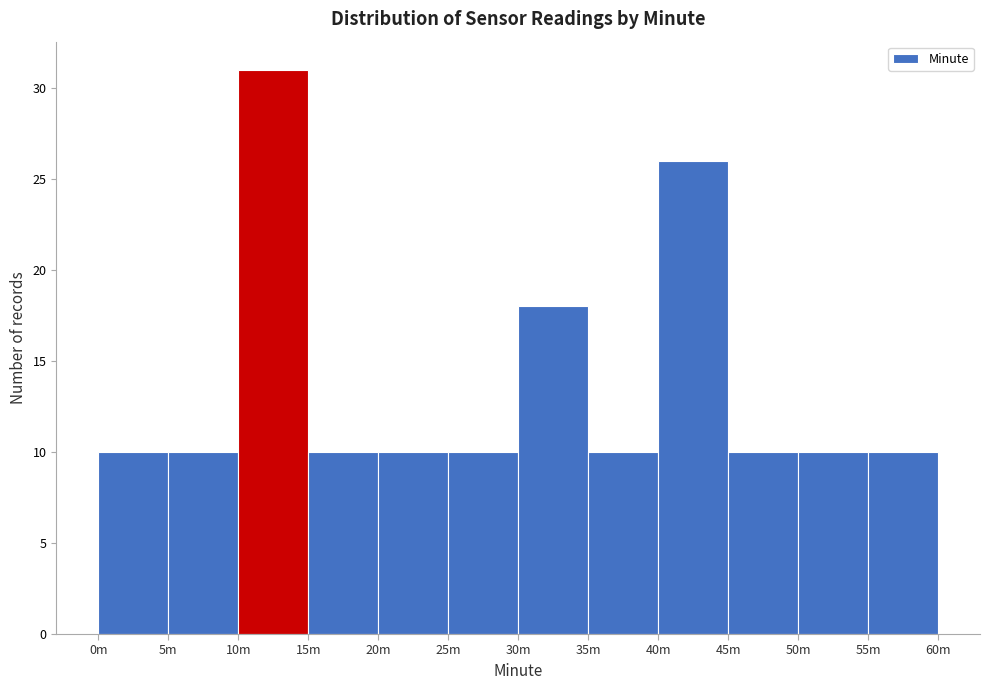

Reading left to right, list all the values displayed in this chart.

10	10	31	10	10	10	18	10	26	10	10	10